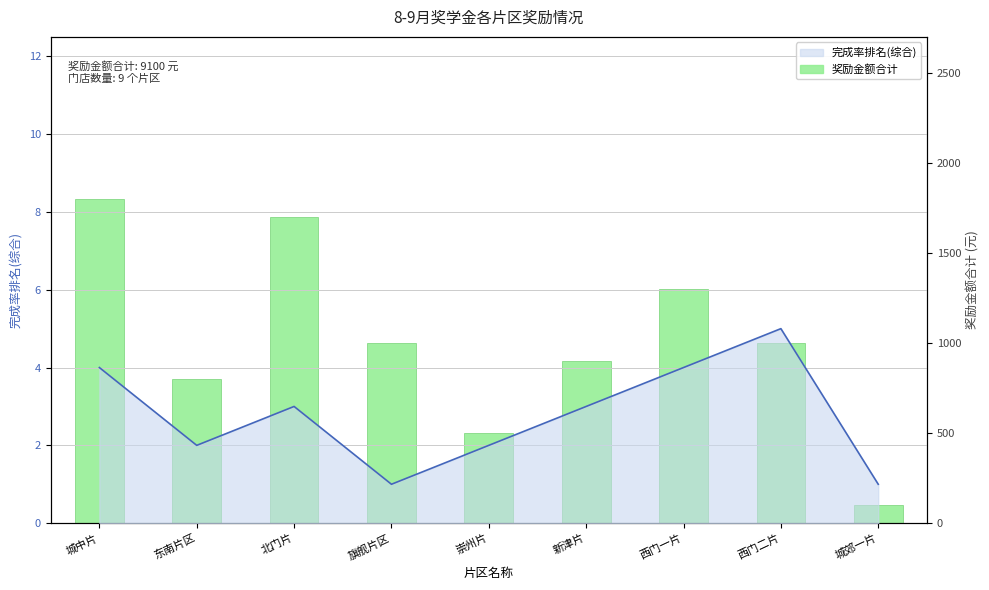

Reading left to right, transcribe all the data shown in this chart.

城中片=1800	东南片区=800	北门片=1700	旗舰片区=1000	崇州片=500	新津片=900	西门一片=1300	西门二片=1000	城郊一片=100